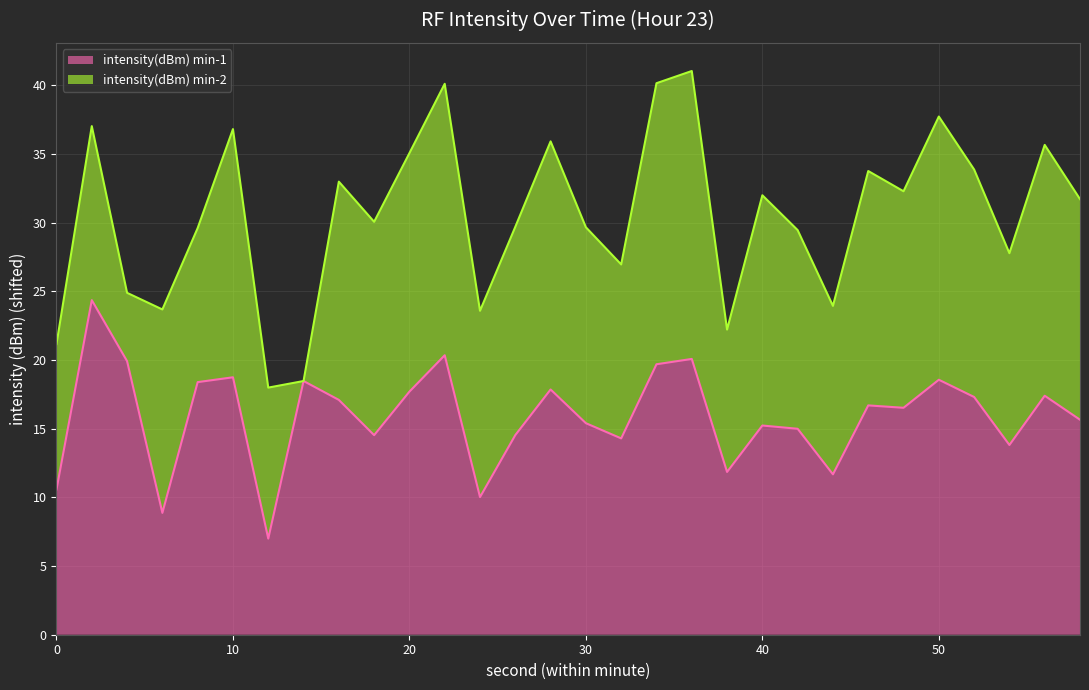

True or false: intensity(dBm) min-1 has a value of 17.7 at 20.

True